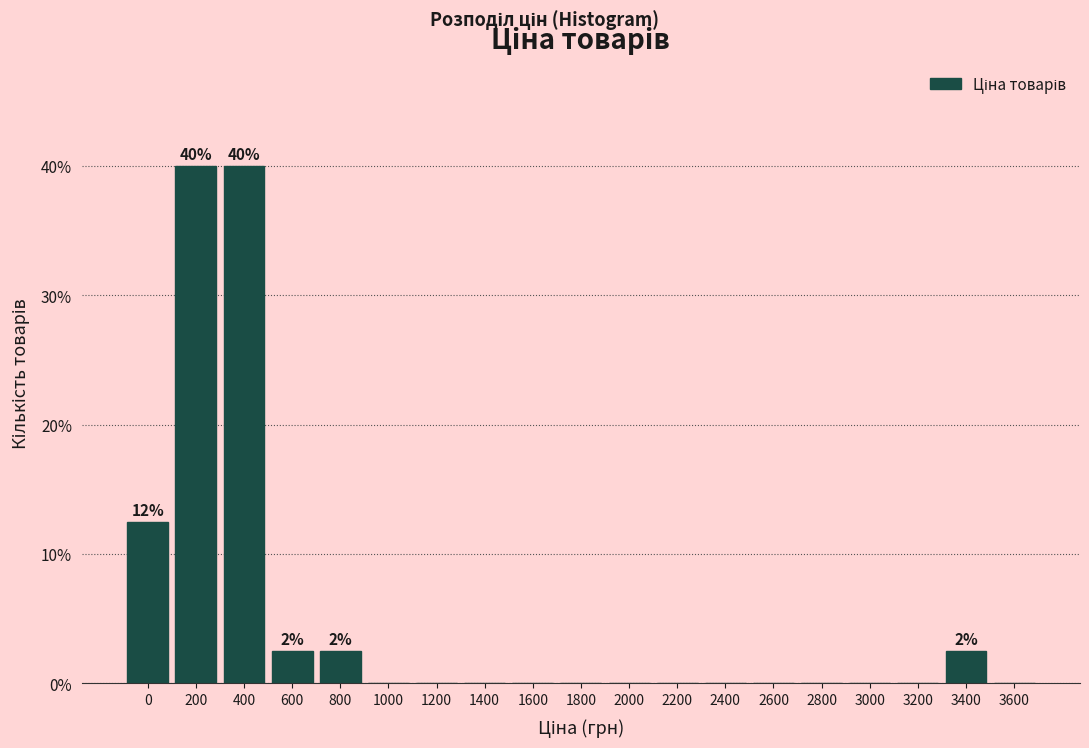

Reading left to right, transcribe all the data shown in this chart.

0=12.5	200=40.0	400=40.0	600=2.5	800=2.5	1000=0.0	1200=0.0	1400=0.0	1600=0.0	1800=0.0	2000=0.0	2200=0.0	2400=0.0	2600=0.0	2800=0.0	3000=0.0	3200=0.0	3400=2.5	3600=0.0